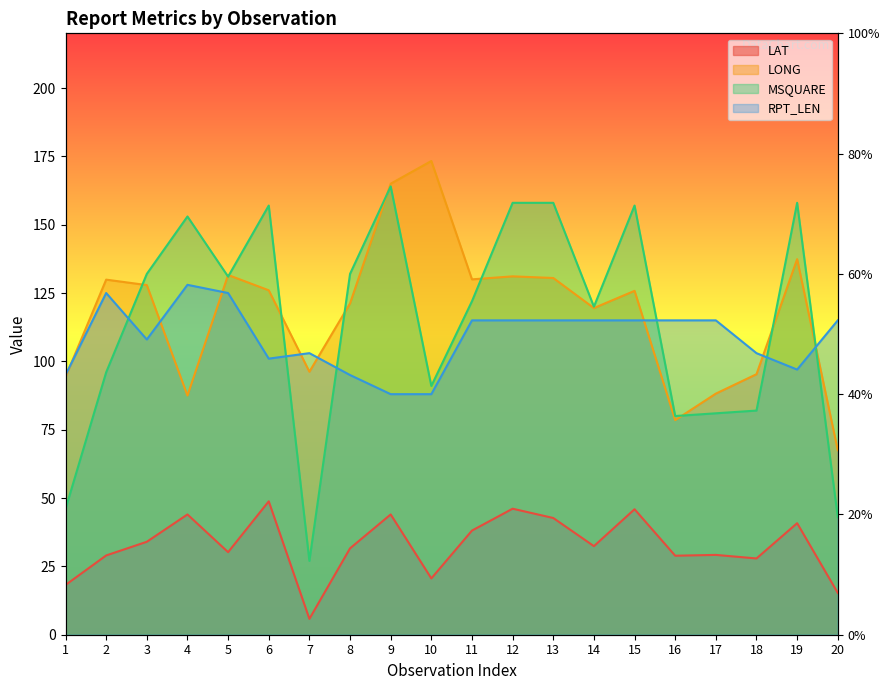

At which label does MSQUARE reach its minimum?

7